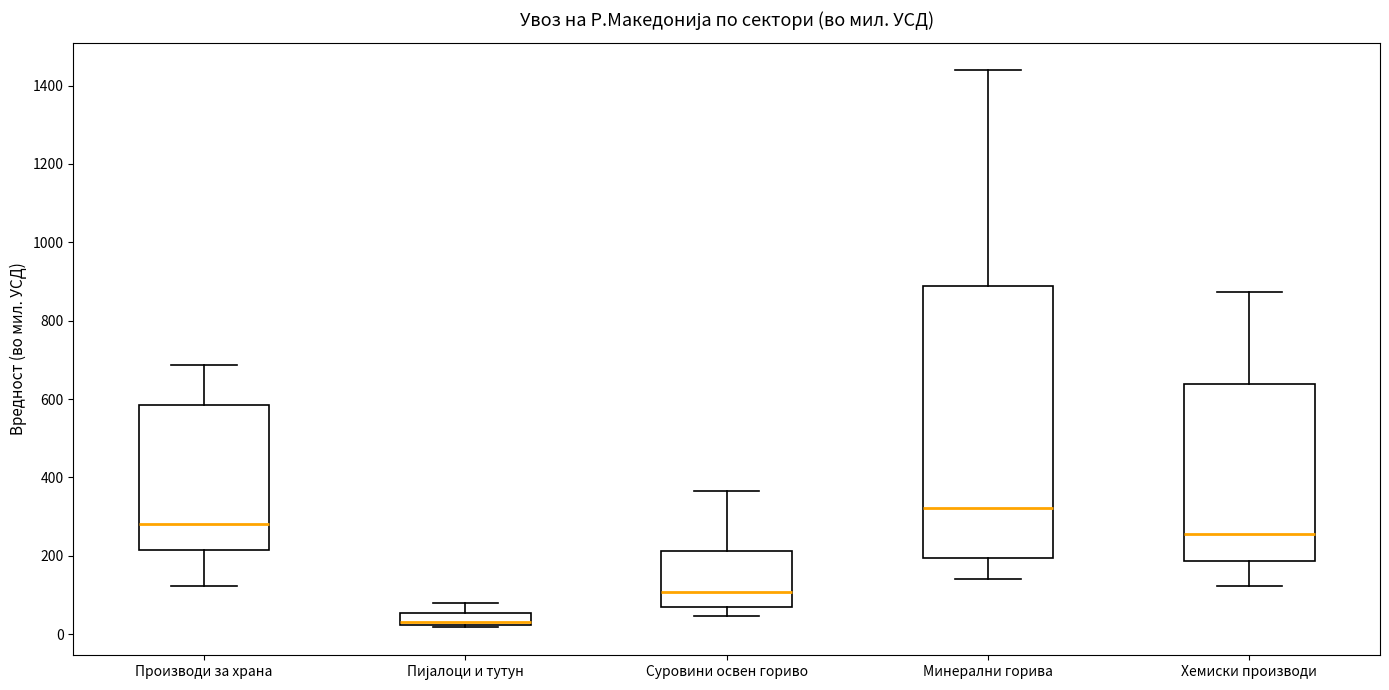

Reading left to right, read every box against the y-axis: the position of its median line, the range the box covers, and the ends of its whiskers. The values are not printed on the chart, so give them approximately, as read against the axis.

Производи за храна: median 280, box 220 to 580, whiskers 120 to 680
Пијалоци и тутун: median 40, box 20 to 60, whiskers 20 (just below the box's lower edge) to 80
Суровини освен гориво: median 100, box 60 to 220, whiskers 40 to 360
Минерални горива: median 320, box 200 to 880, whiskers 140 to 1440
Хемиски производи: median 260, box 180 to 640, whiskers 120 to 880